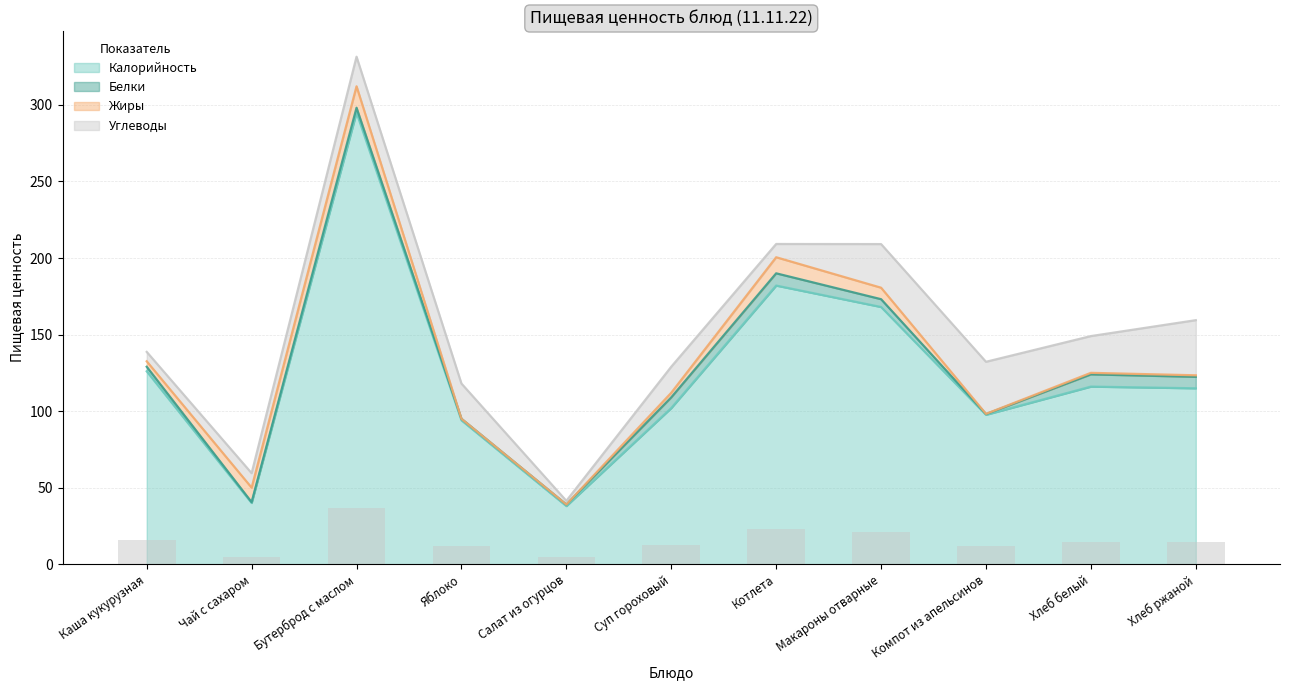

Are the bars horizontal?

No